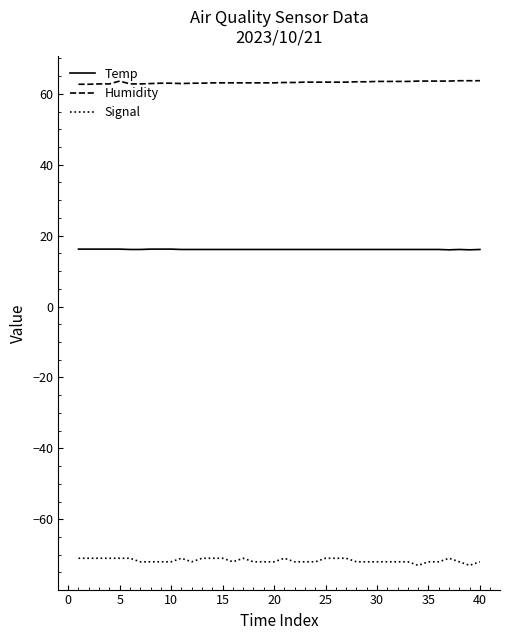

True or false: Temp and Humidity cross at least once.

False